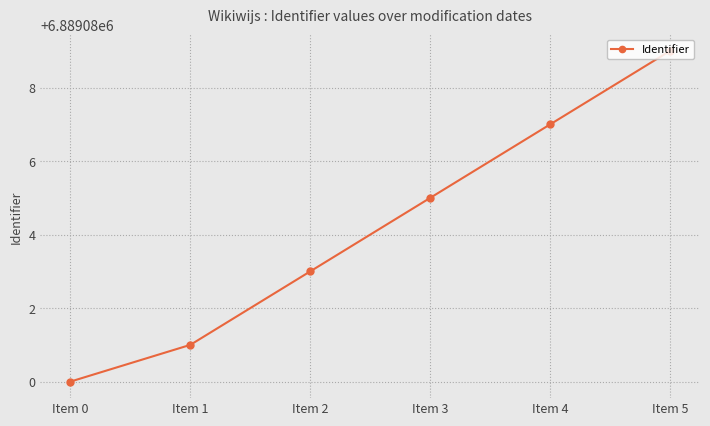

How many lines are shown in the chart?

1